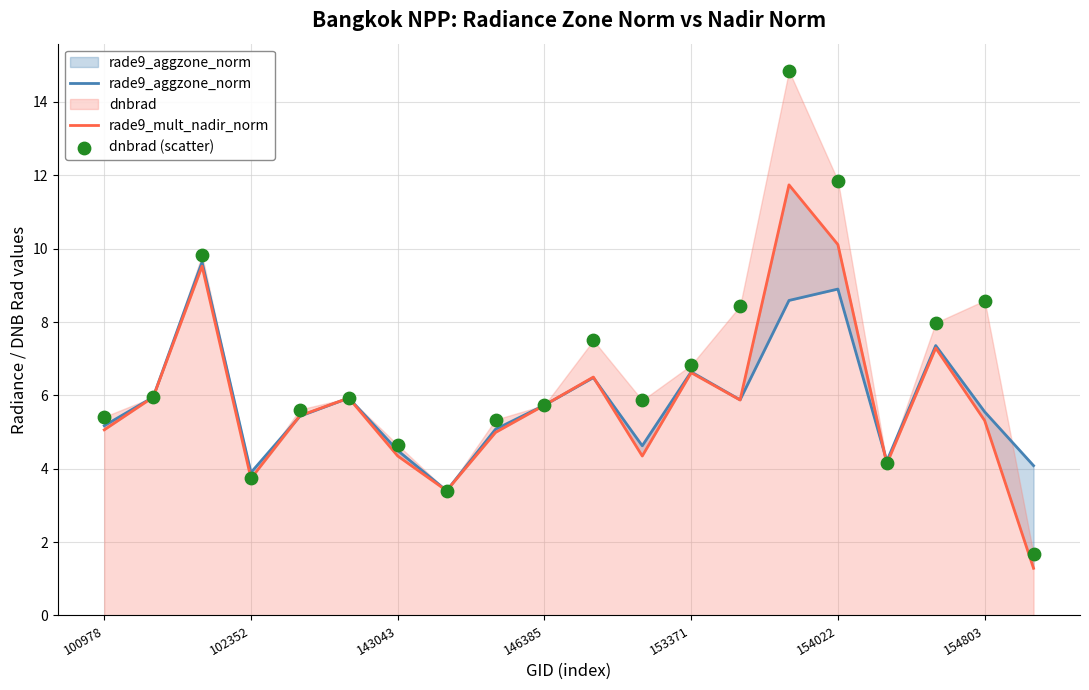

What are all the series names shown in the legend?

rade9_aggzone_norm, rade9_mult_nadir_norm, dnbrad (scatter)